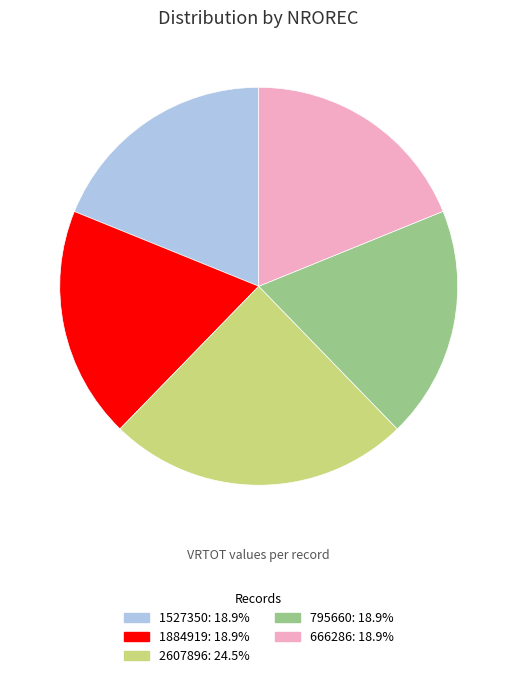

Does 2607896 represent more than half of the total?

No